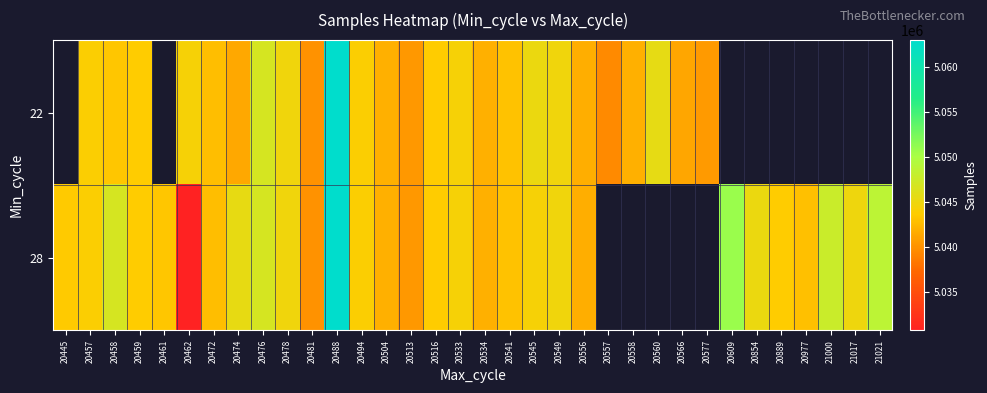

What is the difference between the 22 values at 20462 and 20457?

336.0